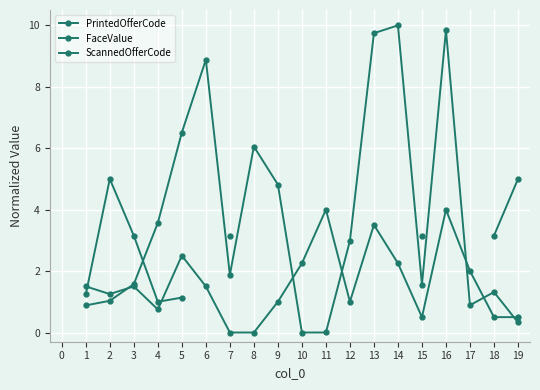

Where is PrintedOfferCode nearest to the value 5?

9